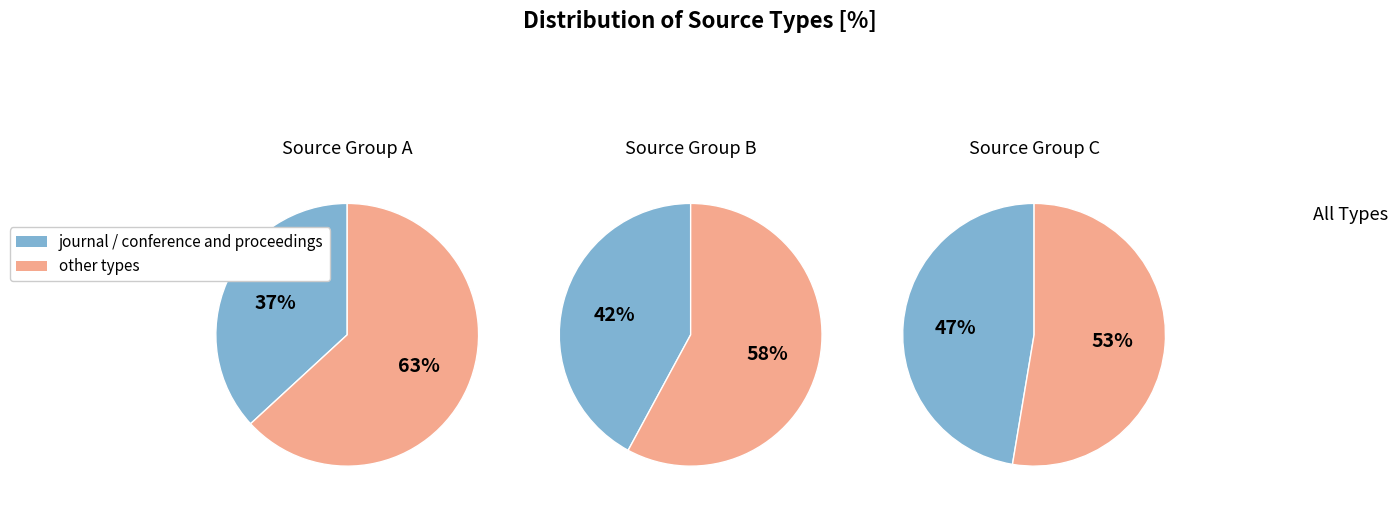

Is it true that conference and proceedings is 42% of the pie?

True